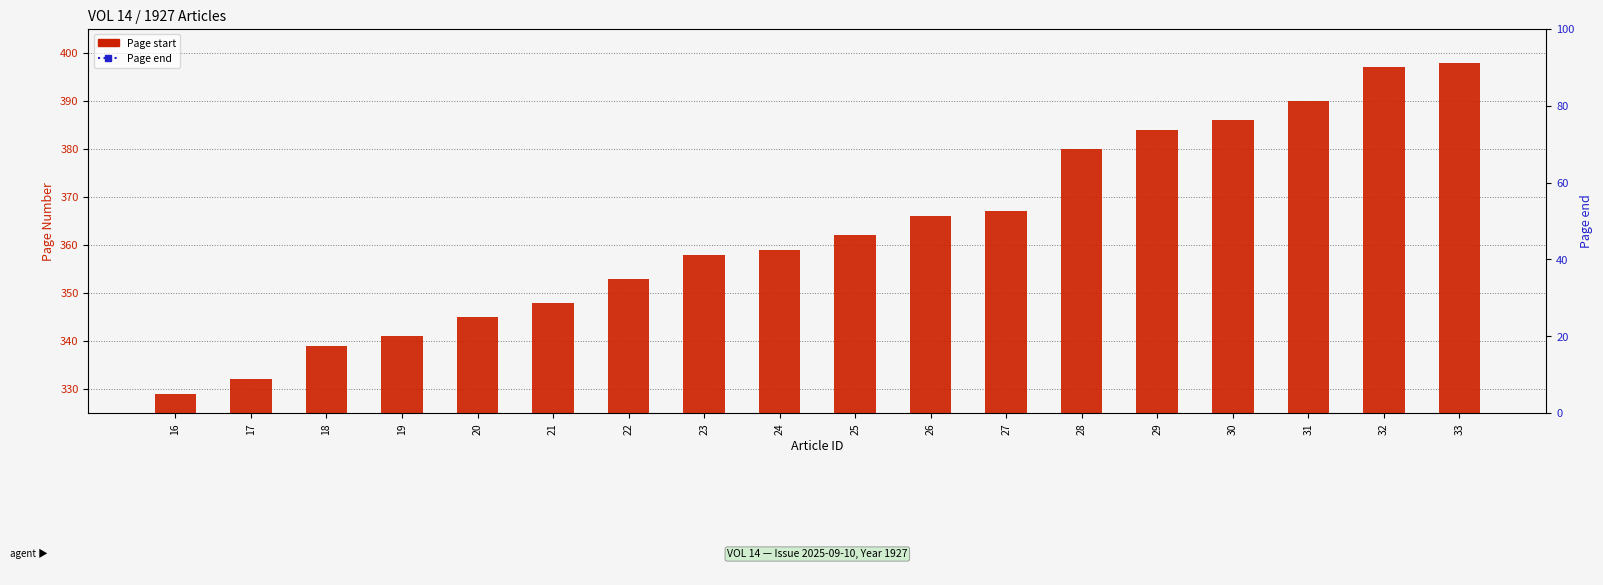

Which series reaches the maximum Y coordinate?

Page end